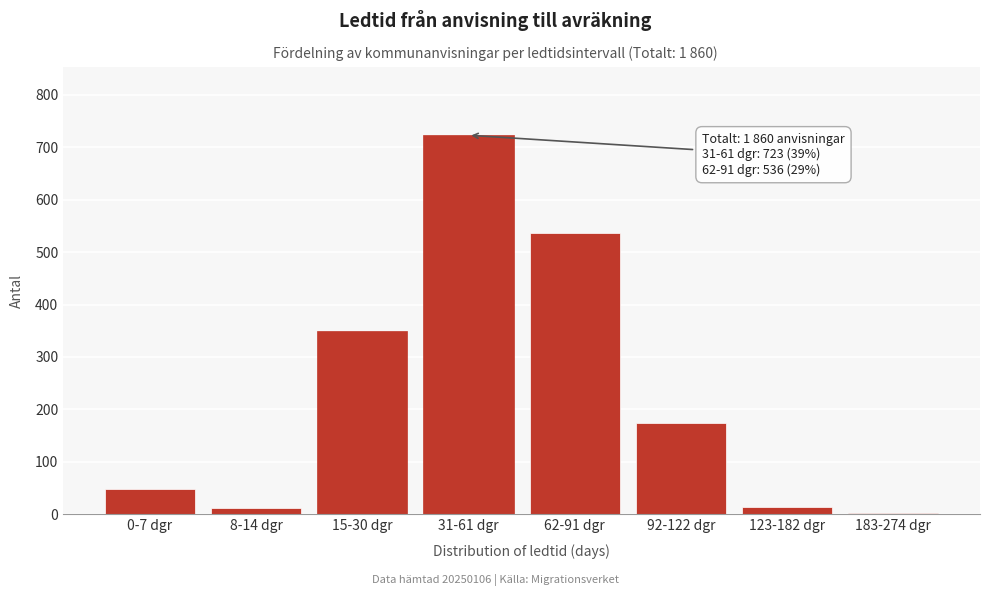

What is the sum of the values at 62-91 dgr and 92-122 dgr?

711